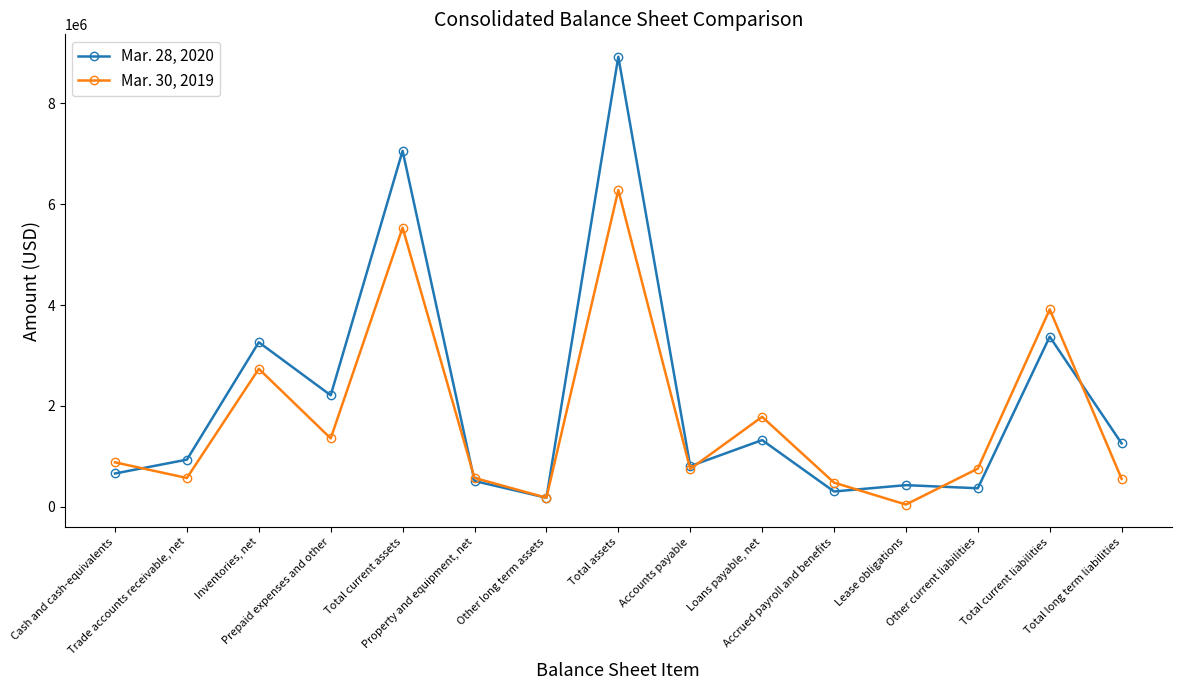

How many data points in Mar. 28, 2020 are less than 932000?

7